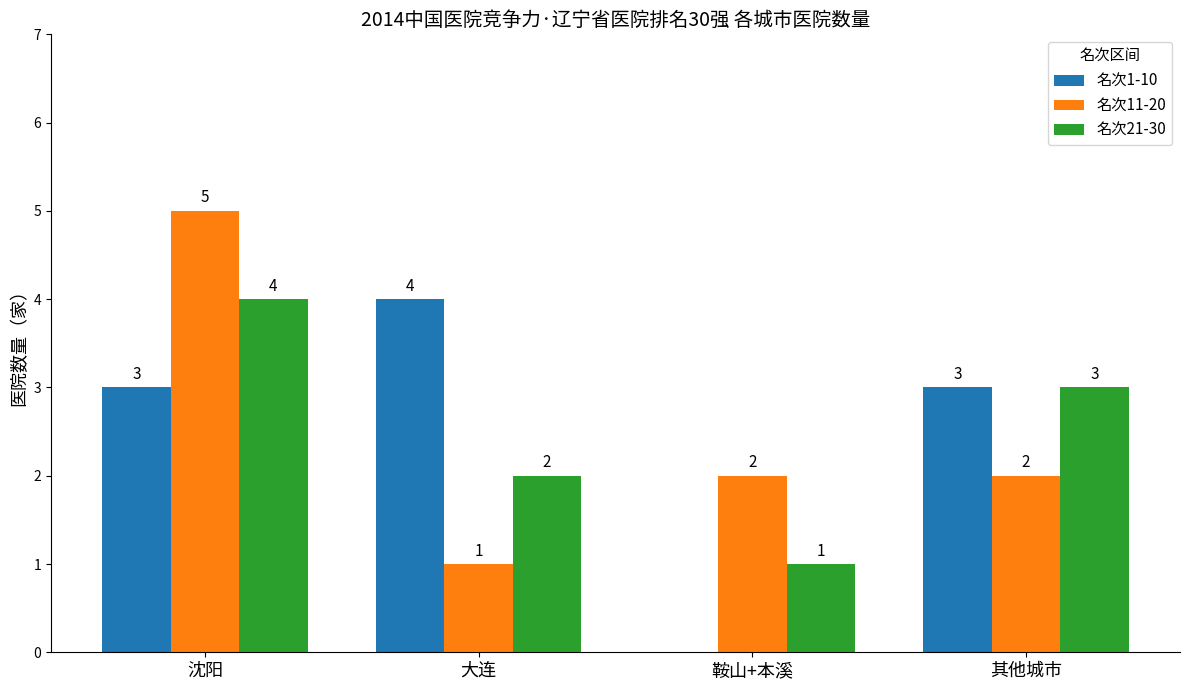

What is the total value across all series at 其他城市?

8